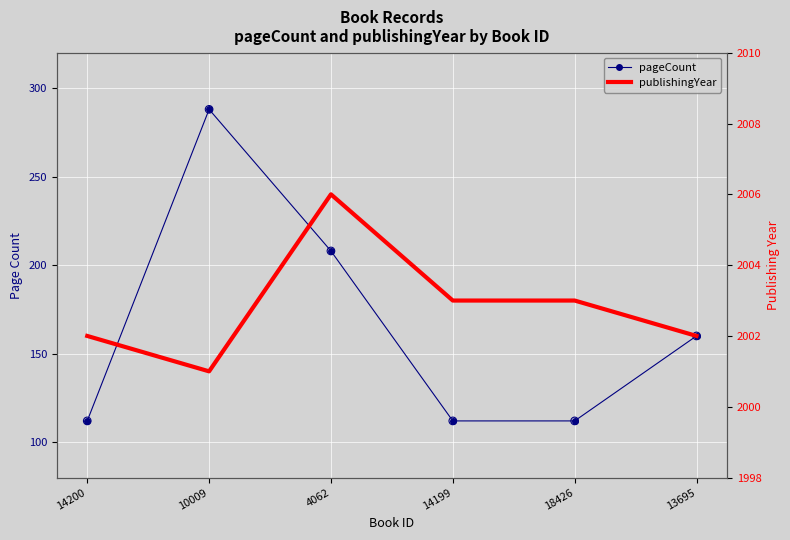

Which series has the largest Y range (max minus min)?

pageCount